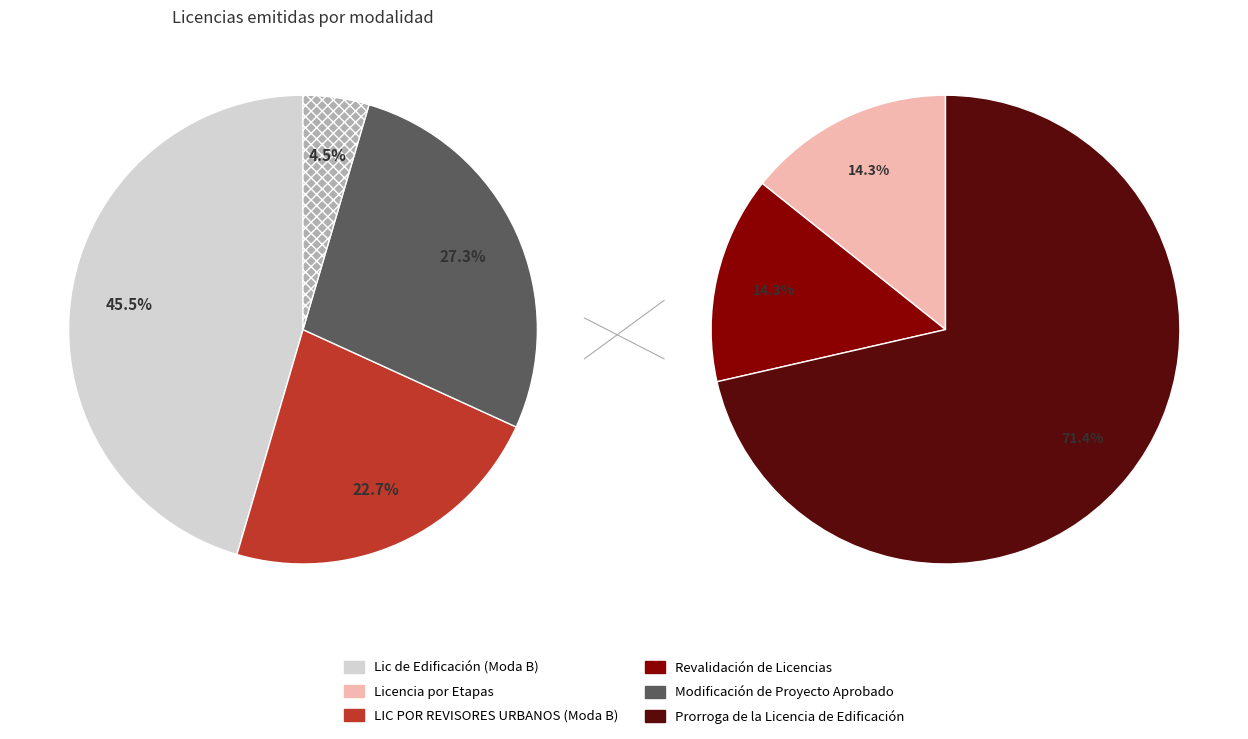

What is the largest slice in the pie chart?

Lic de Edificación (Moda B)